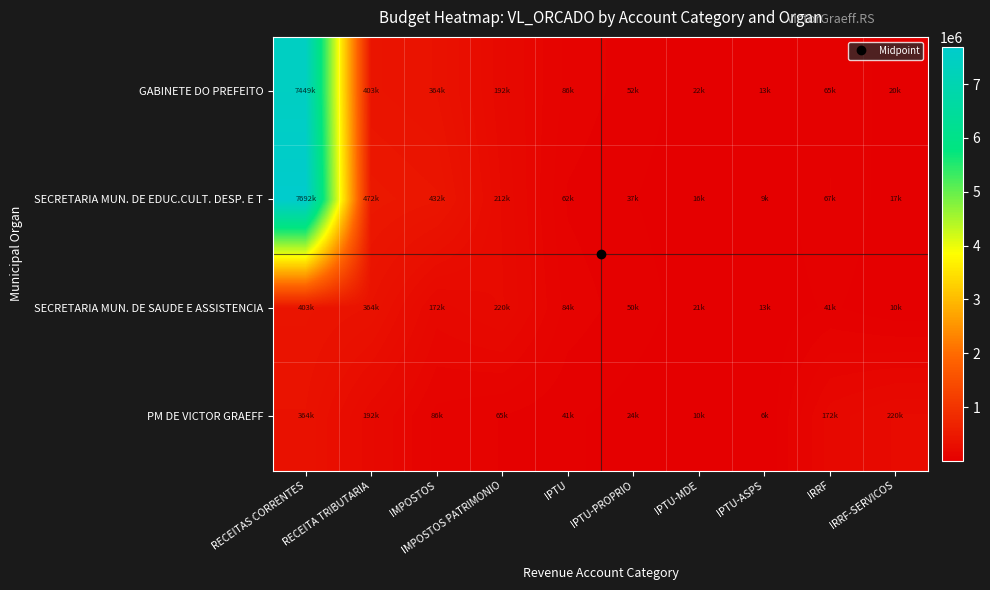

Reading left to right, what are all the values shown in this chart?

GABINETE DO PREFEITO: RECEITAS CORRENTES=7449320.7	RECEITA TRIBUTARIA=403023.7	IMPOSTOS=363925.3	IMPOSTOS PATRIMONIO=191676.3	IPTU=86322.0	IPTU-PROPRIO=51794.0	IPTU-MDE=21580.0	IPTU-ASPS=12948.0	IRRF=64654.3	IRRF-SERVICOS=19945.0
SECRETARIA MUN. DE EDUC.CULT. DESP. E T: RECEITAS CORRENTES=7691857.2	RECEITA TRIBUTARIA=471905.4	IMPOSTOS=432106.9	IMPOSTOS PATRIMONIO=212429.0	IPTU=62025.4	IPTU-PROPRIO=37215.2	IPTU-MDE=15506.3	IPTU-ASPS=9303.9	IRRF=66740.4	IRRF-SERVICOS=17321.0
SECRETARIA MUN. DE SAUDE E ASSISTENCIA: RECEITAS CORRENTES=403023.7	RECEITA TRIBUTARIA=363925.3	IMPOSTOS=172249.0	IMPOSTOS PATRIMONIO=219677.9	IPTU=83663.3	IPTU-PROPRIO=50198.0	IPTU-MDE=20915.8	IPTU-ASPS=12549.5	IRRF=41438.9	IRRF-SERVICOS=10392.7
PM DE VICTOR GRAEFF: RECEITAS CORRENTES=363925.3	RECEITA TRIBUTARIA=191676.3	IMPOSTOS=86322.0	IMPOSTOS PATRIMONIO=64654.3	IPTU=40700.0	IPTU-PROPRIO=24420.0	IPTU-MDE=10175.0	IPTU-ASPS=6105.0	IRRF=172249.0	IRRF-SERVICOS=219677.9